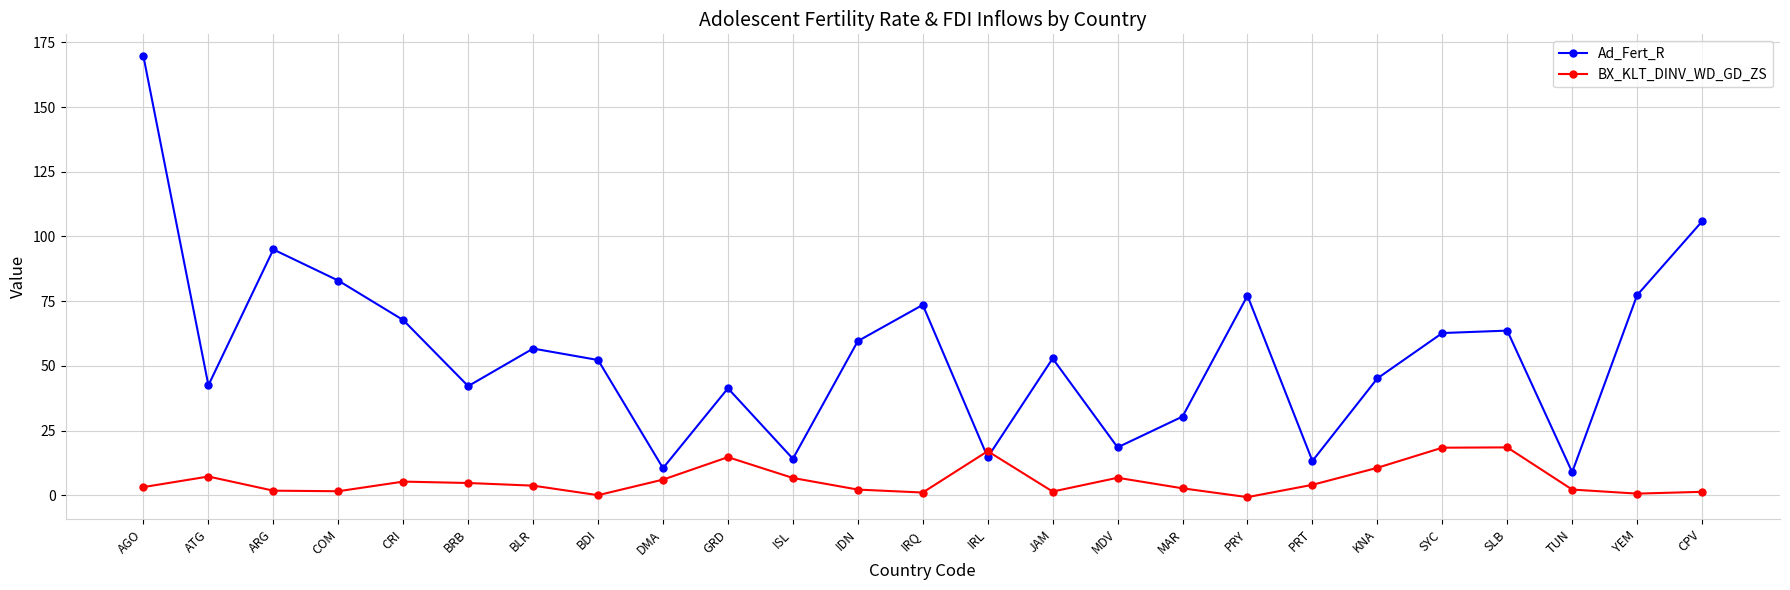

True or false: Ad_Fert_R has a value of 56.7 at BLR.

True